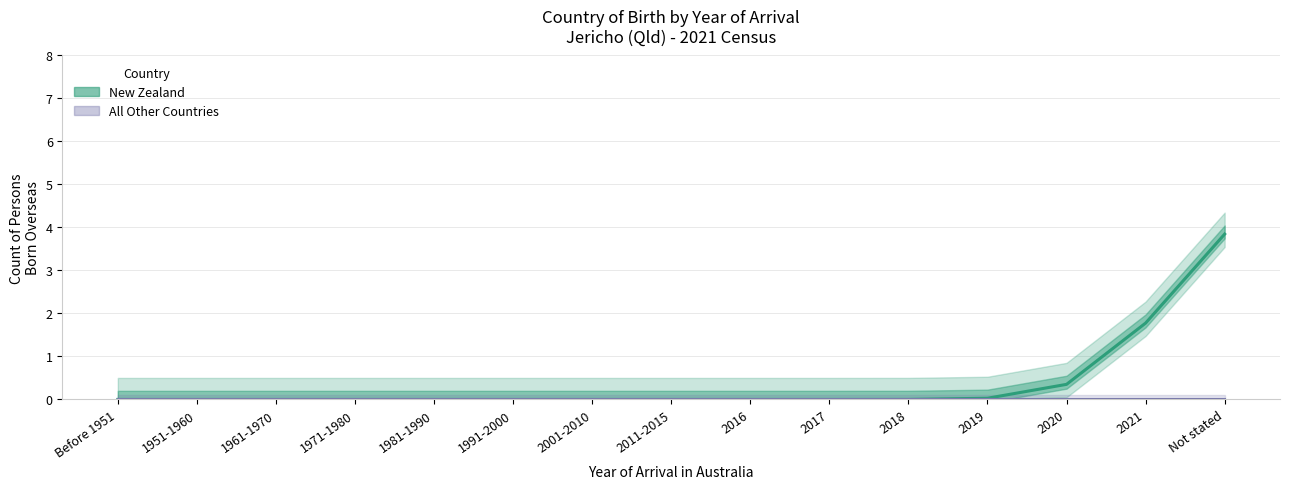

What is the greatest value displayed?

3.8